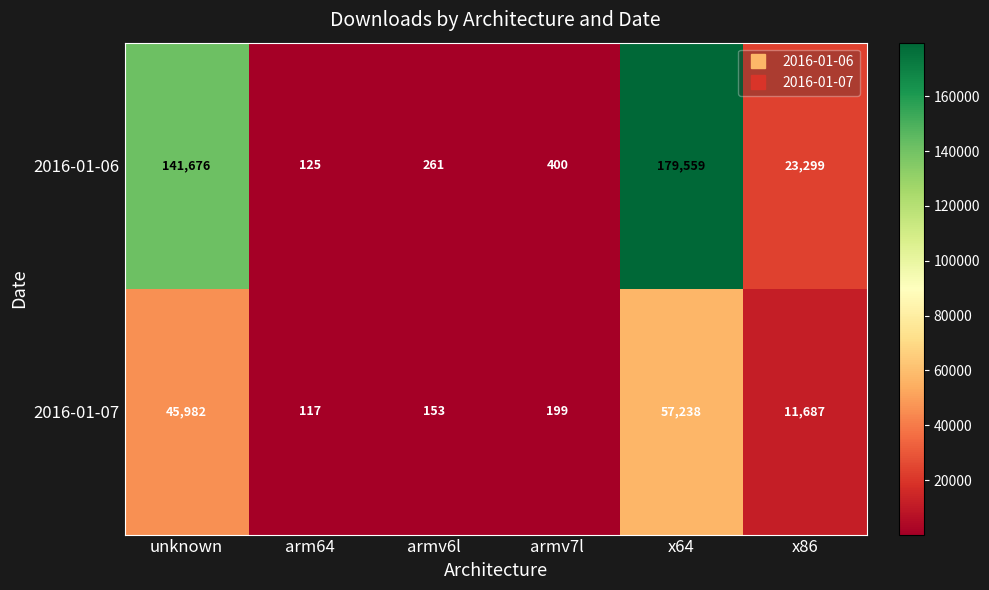

Which series has the largest total across all categories?

2016-01-06